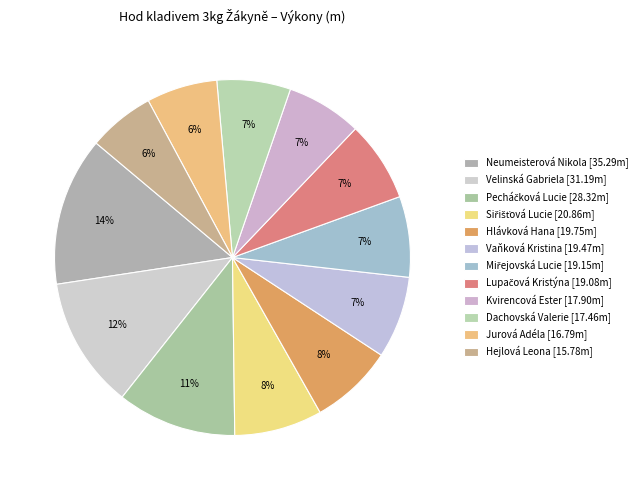

Does any single category account for the majority?

No